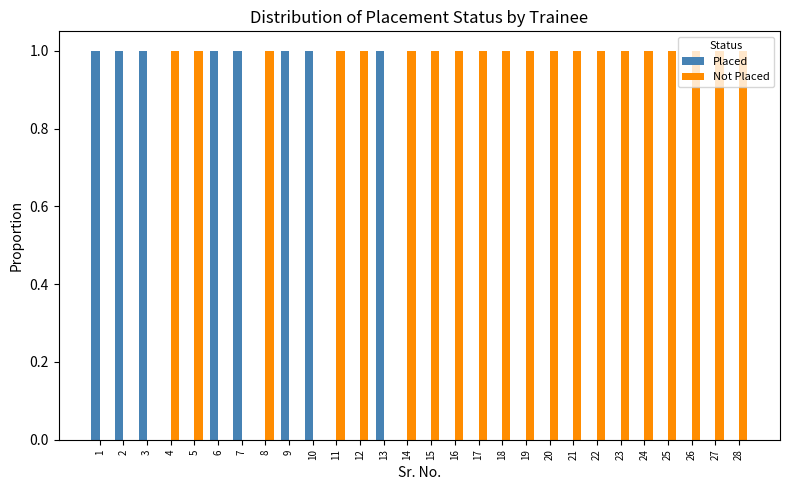

The value of Not Placed at 18 is 0. True or false?

False